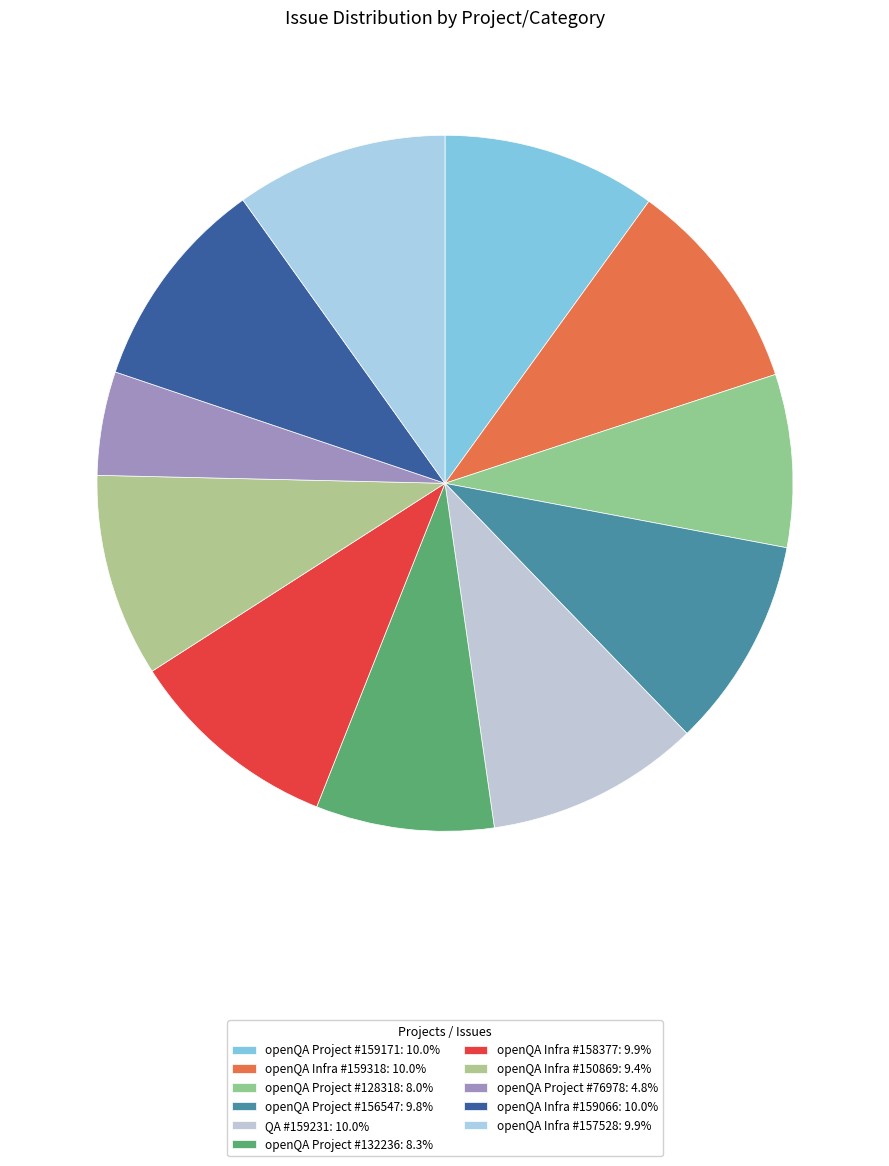

How many segments does this pie chart have?

11